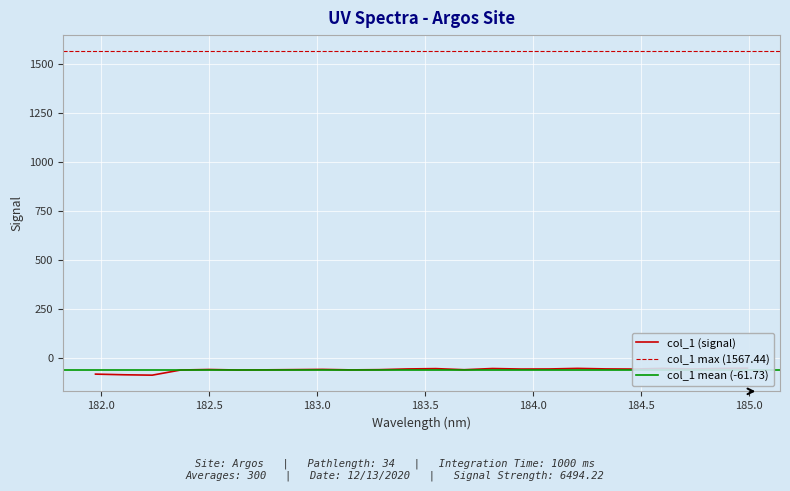

What is the label of the 6th point from the right?

184.3357763242